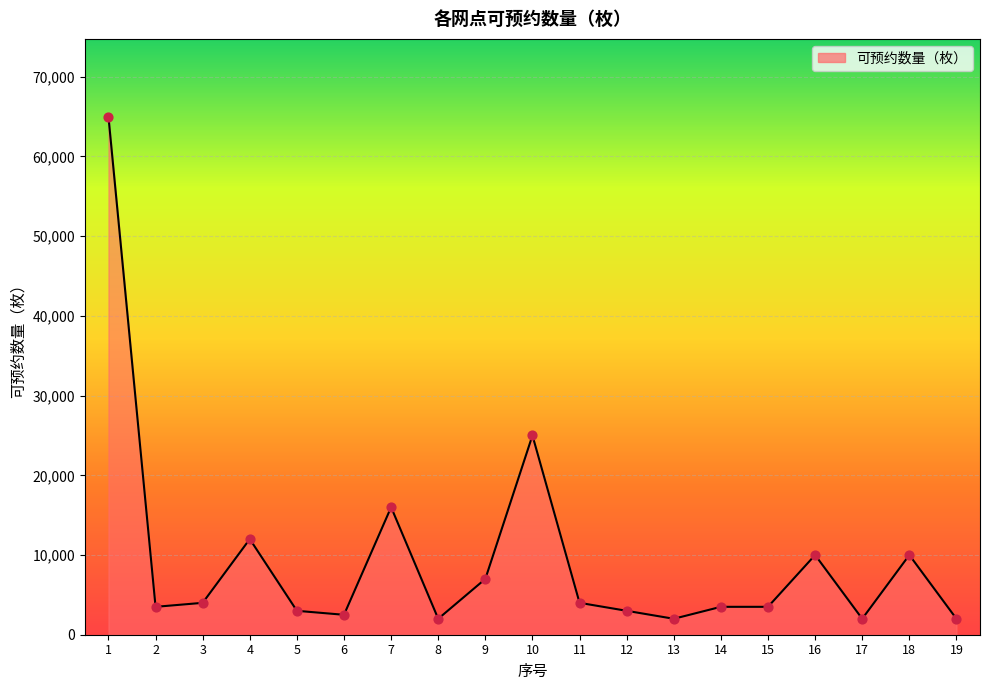

Approximately how many times larger is the value at 18 compared to 7?

0.6